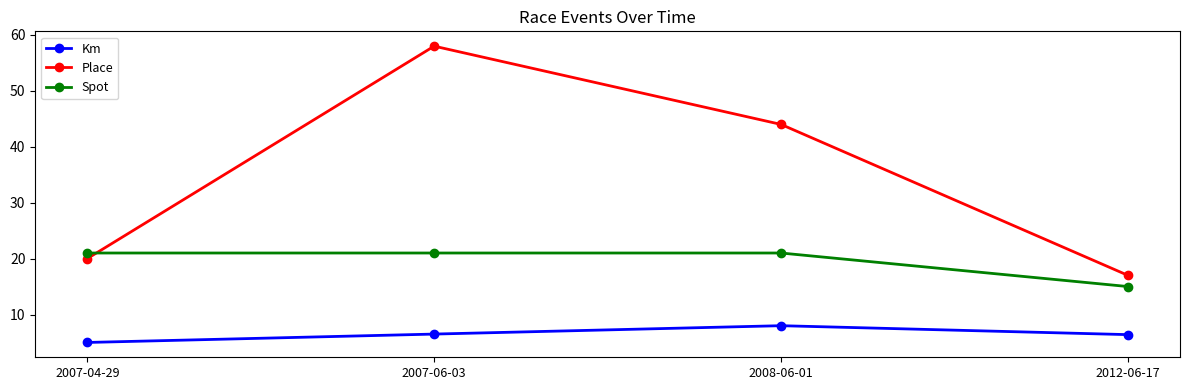

What is the sum of the Km values at 2007-04-29 and 2007-06-03?

11.5